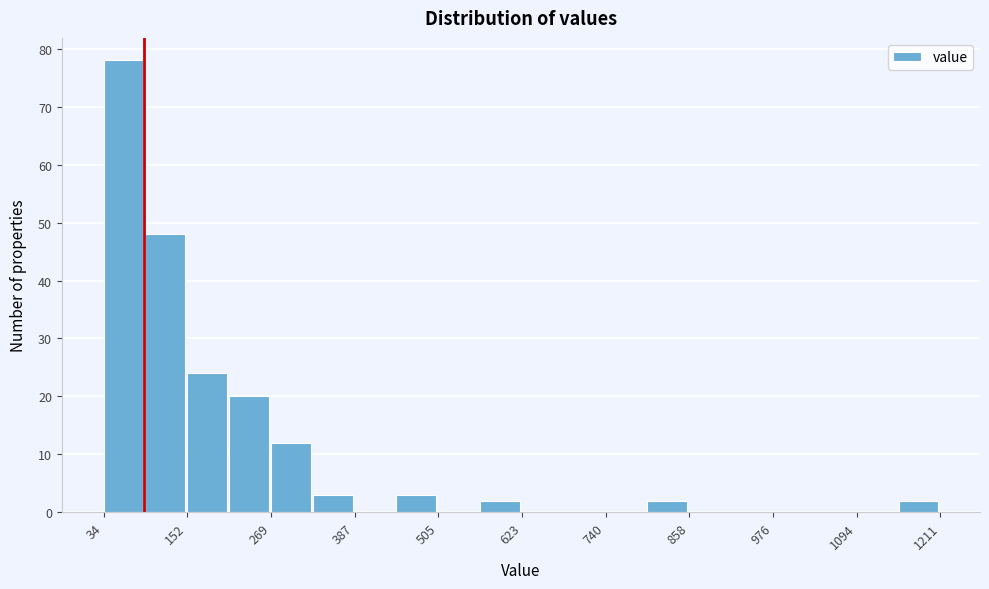

Read against the x-axis, roughly where is the centre of the tallest bar?

60